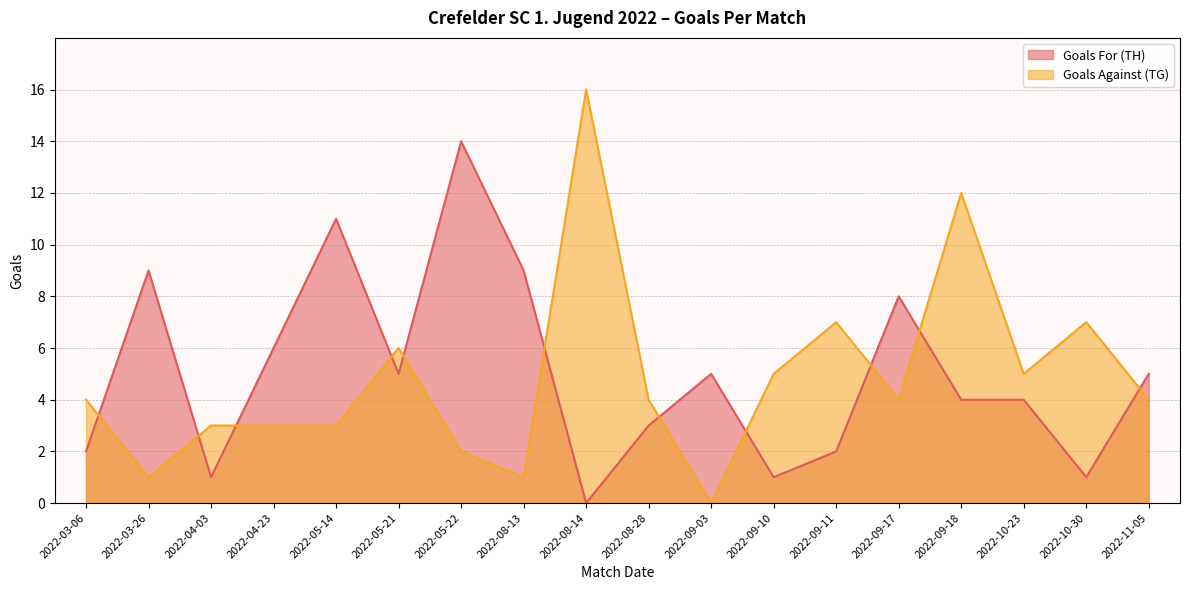

How many data points in Goals For (TH) are less than 5?

9